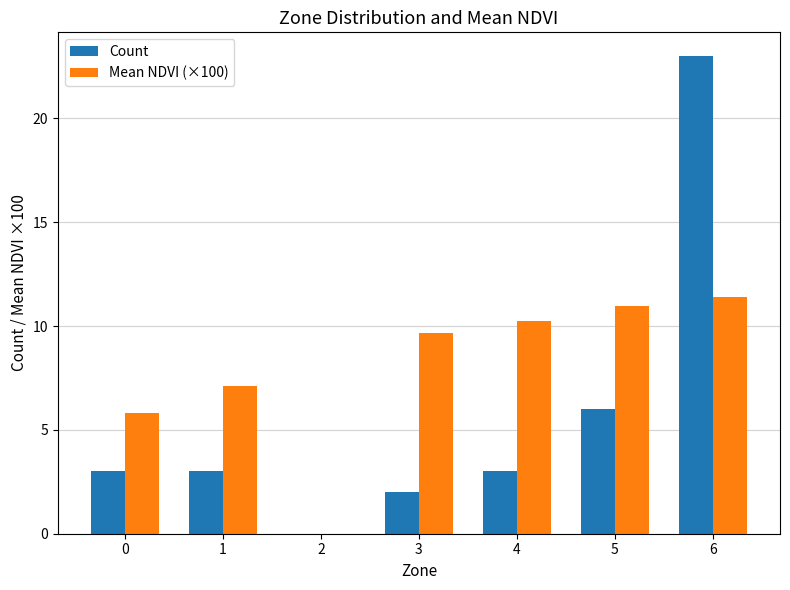

Is it true that Count equals 3.0 at 4?

True